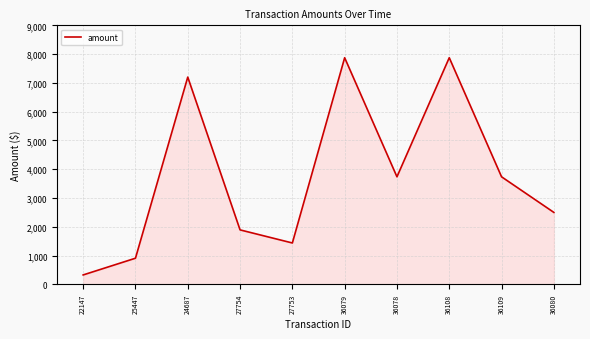

What is the difference between the values at 27754 and 24687?

5308.9